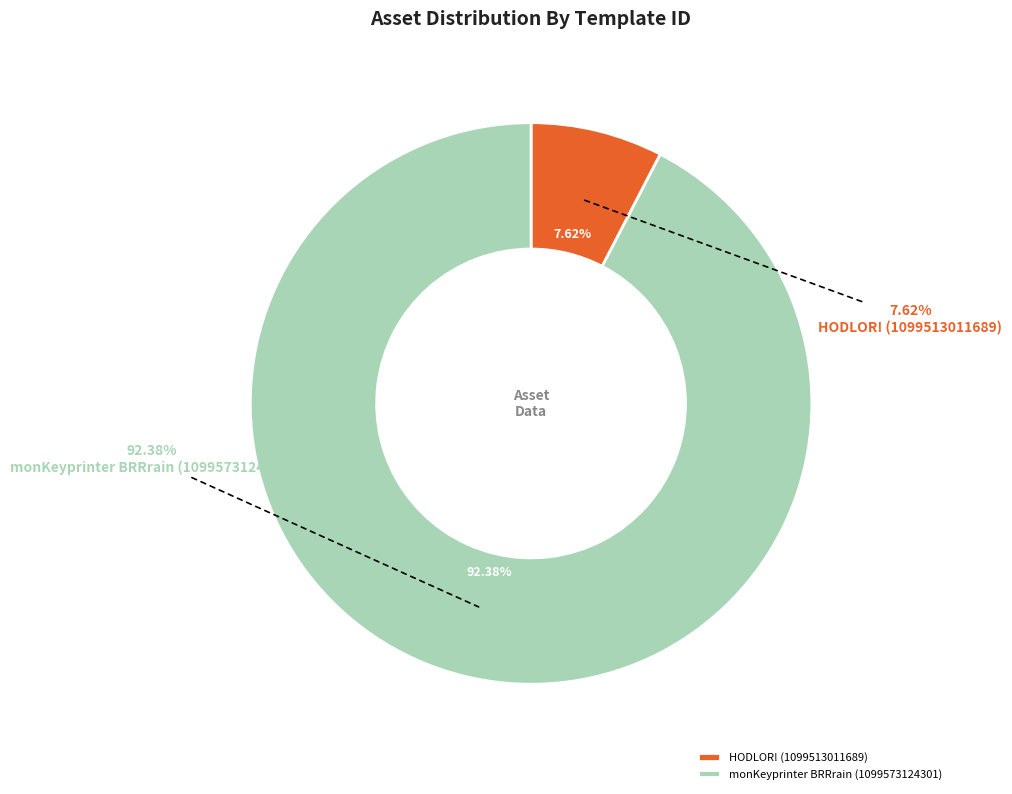

Between monKeyprinter BRRrain (1099573124301) and HODLOR! (1099513011689), which is larger?

monKeyprinter BRRrain (1099573124301)